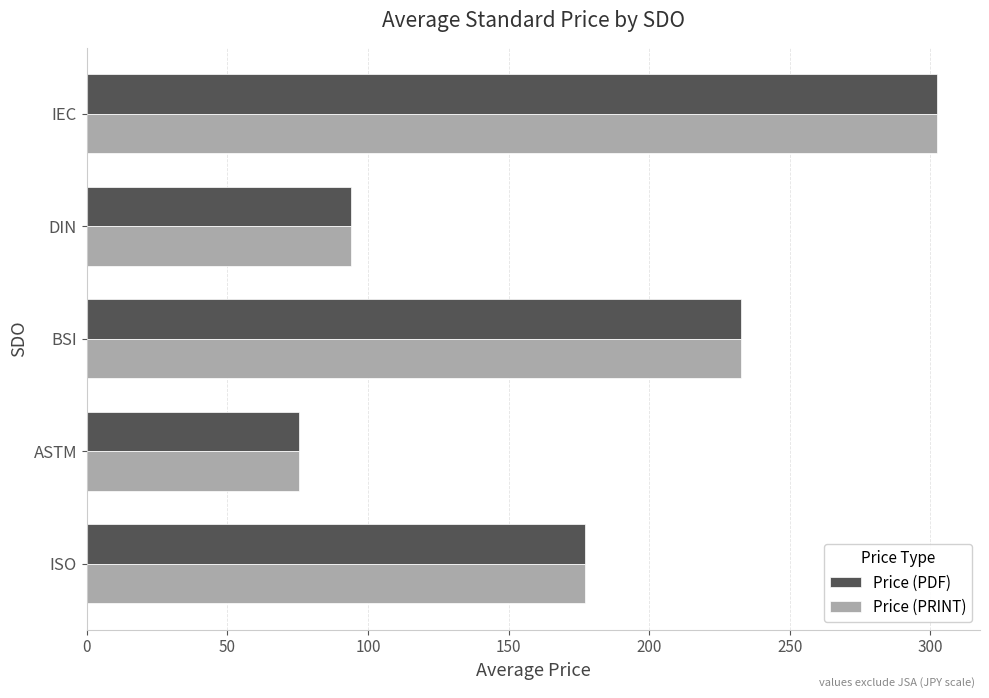

What is the maximum value shown in the chart?

302.5